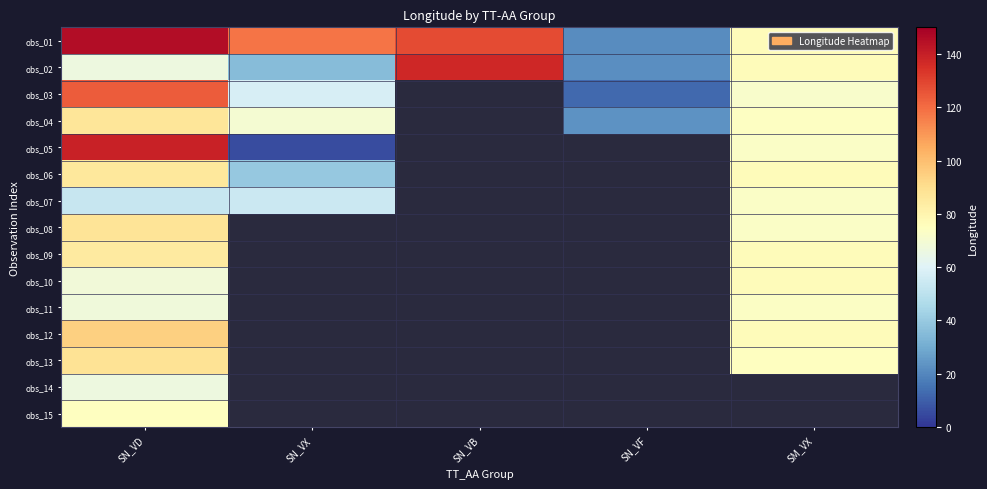

What value does the obs_07 series have at SM_VX?

72.8